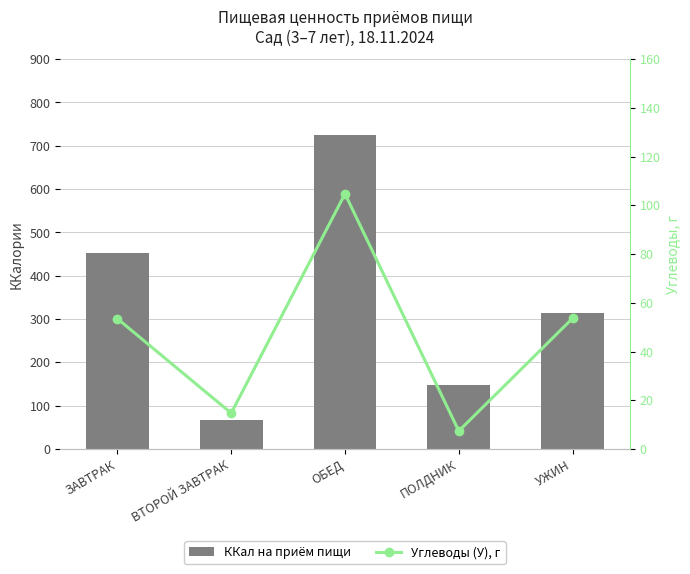

At which category is the sum across all series the highest?

ОБЕД